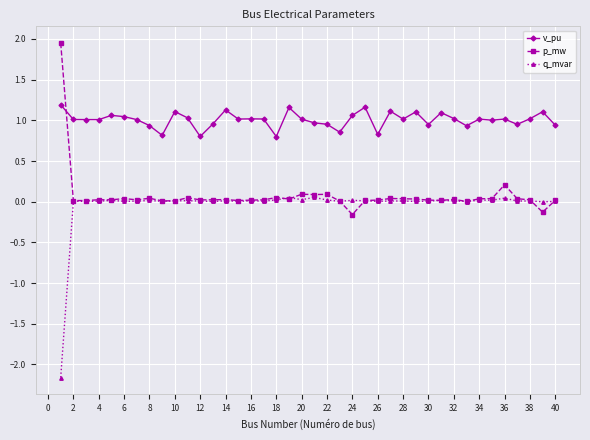

Which series has the largest total across all categories?

v_pu